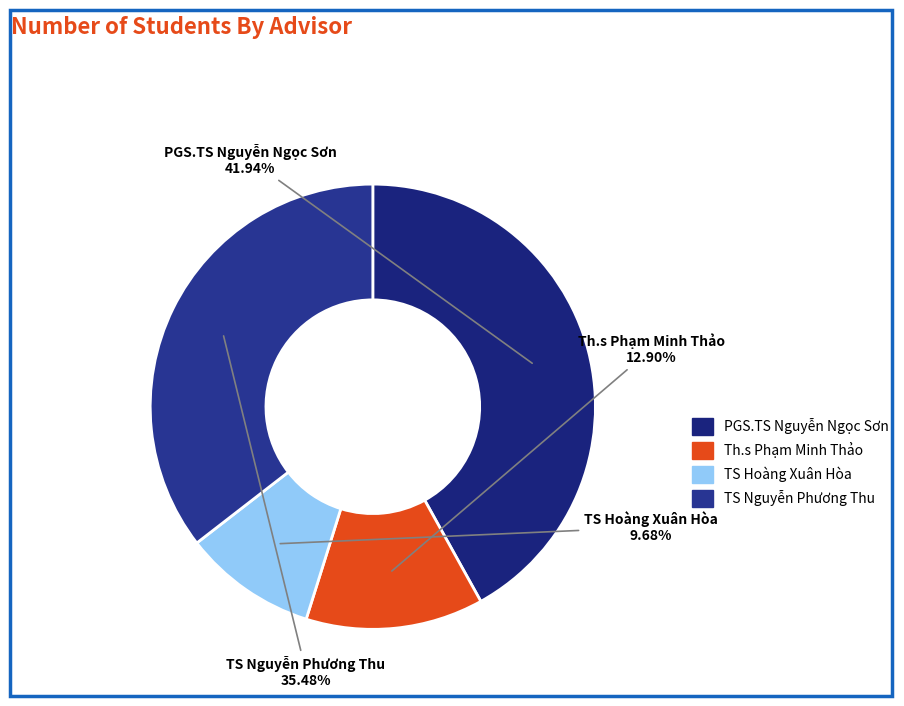

Which has a higher value, TS Hoàng Xuân Hòa or Th.s Phạm Minh Thảo?

Th.s Phạm Minh Thảo